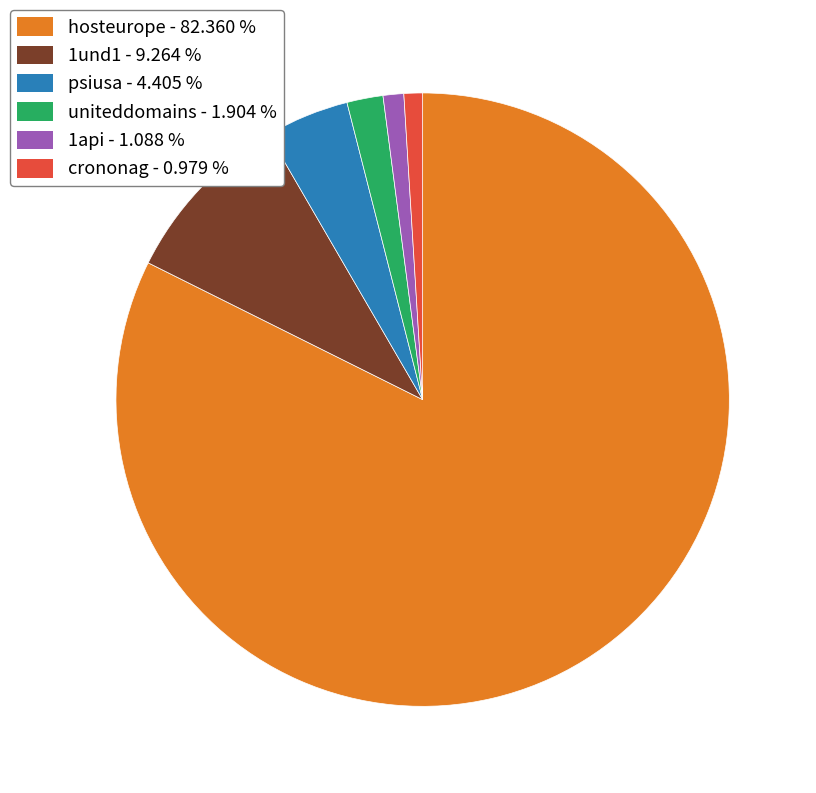

Does any single category account for the majority?

Yes